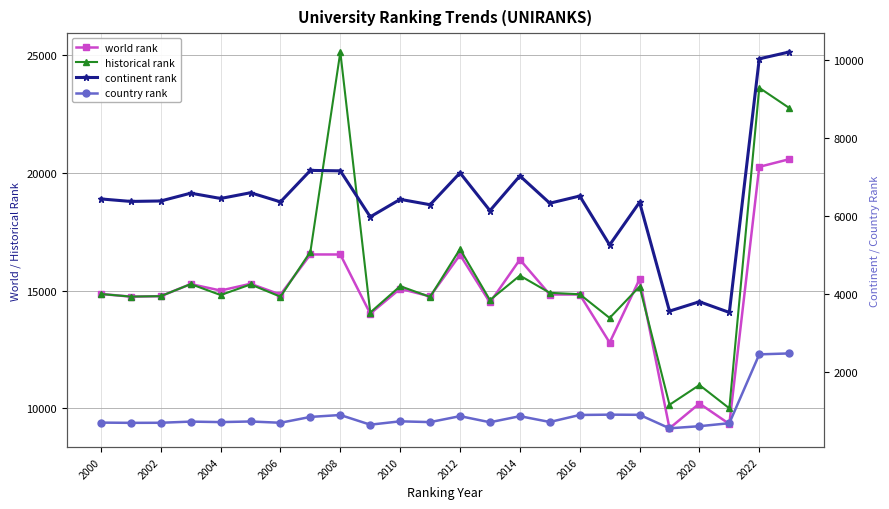

At which label is historical rank closest to 17559?

2012